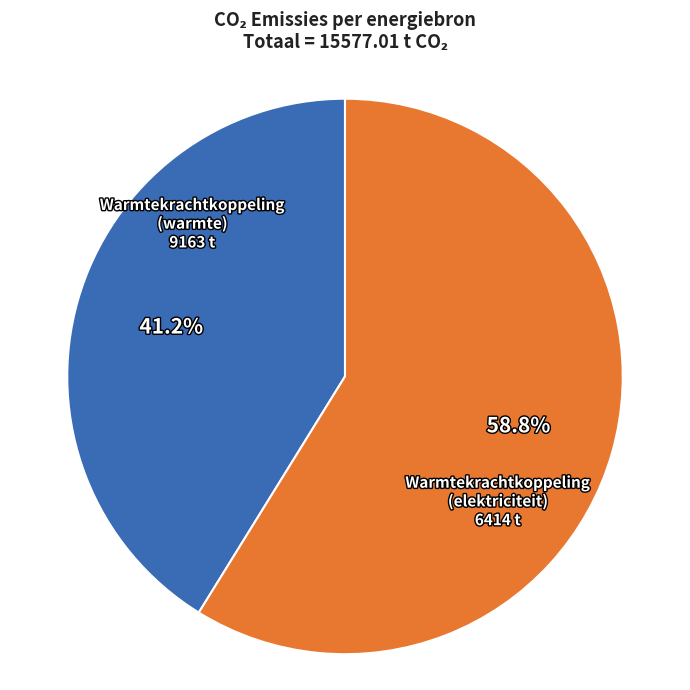

Is there any slice that represents more than half of the pie?

Yes